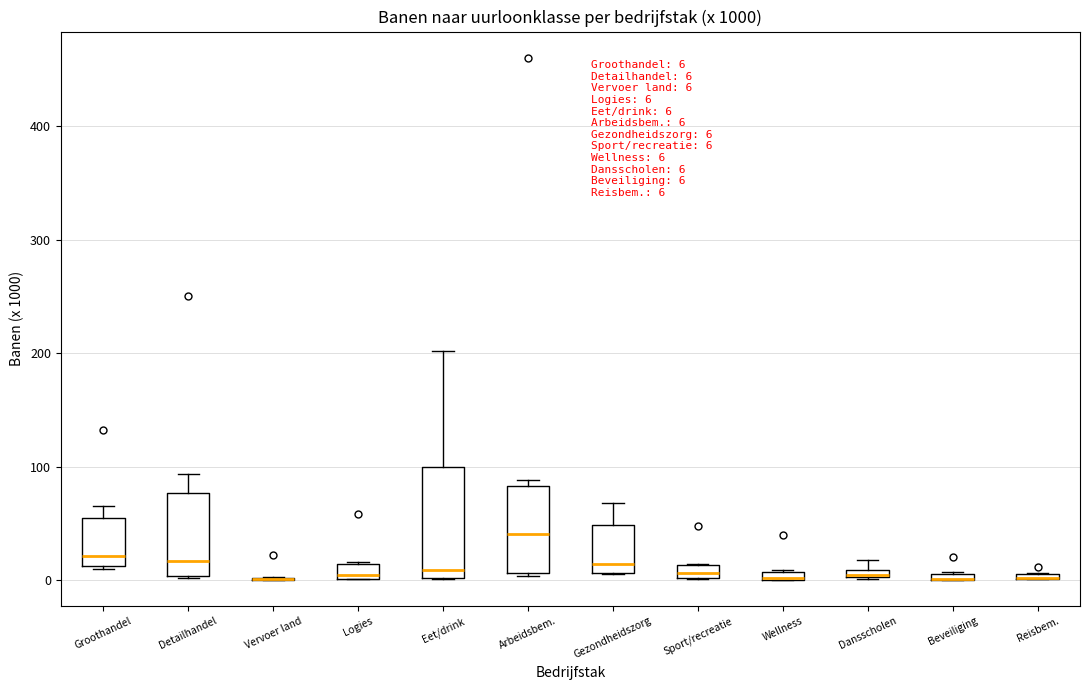

Which box is the tallest, from its lower edge to its upper edge?

Eet/drink